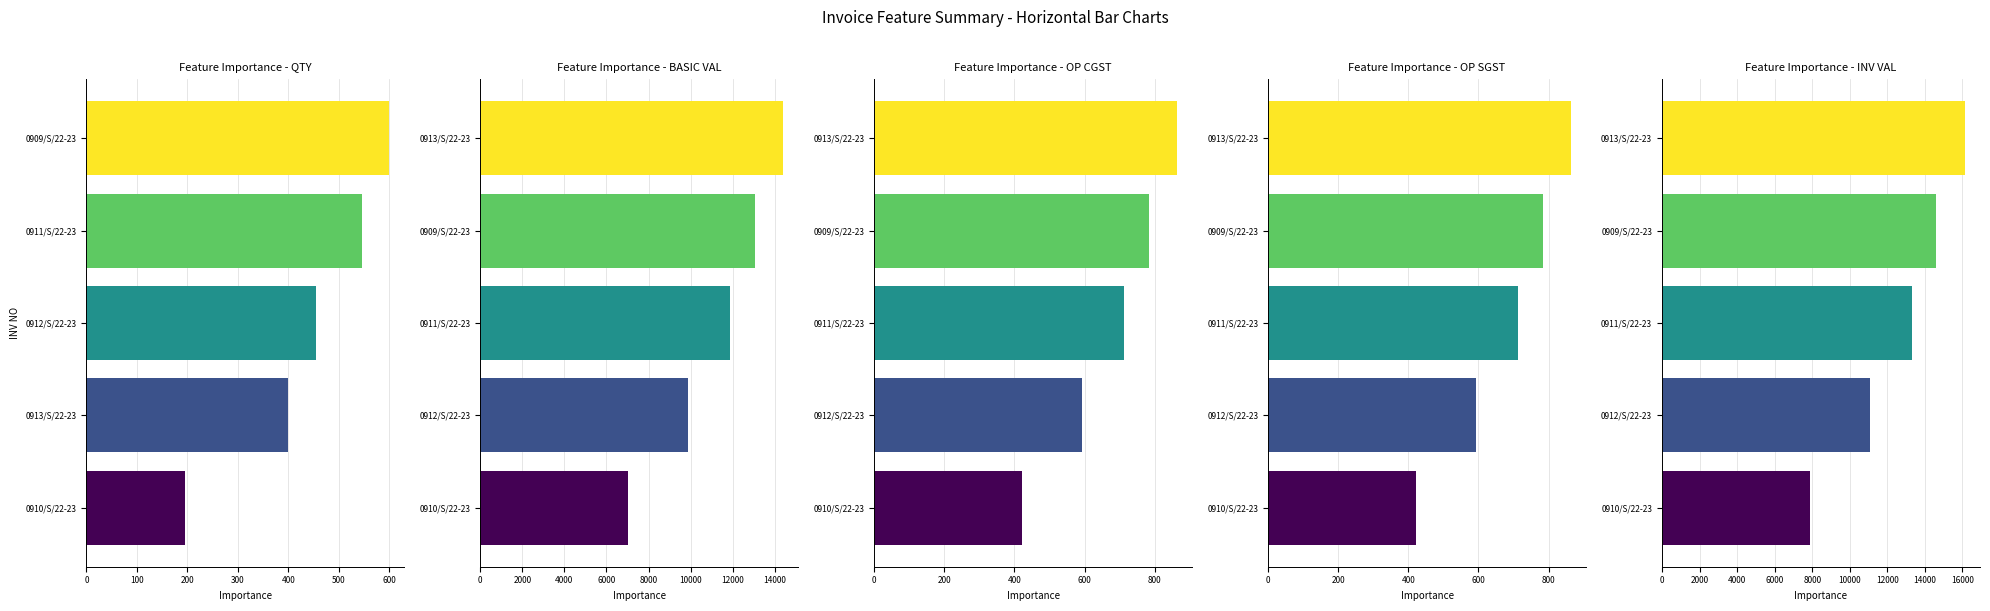

The value of QTY at 0913/S/22-23 is 700.6. True or false?

False